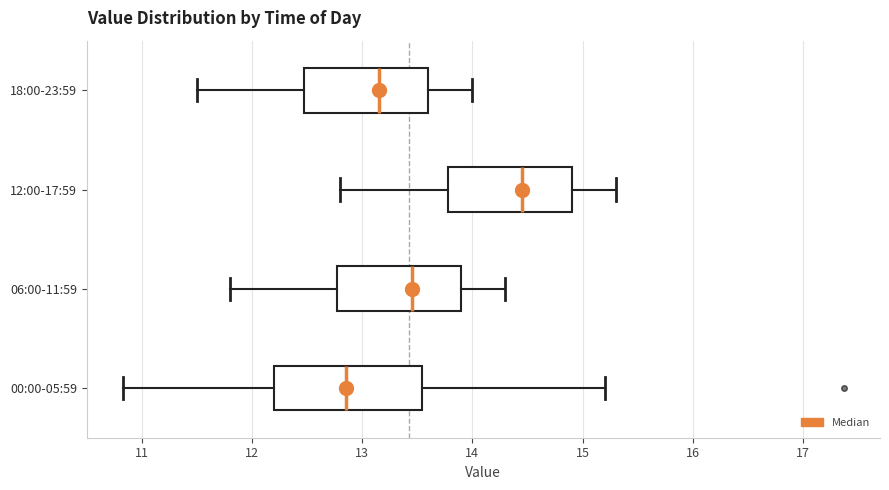

Reading bottom to top, read every box against the x-axis: the position of its median line, the range the box covers, and the ends of its whiskers. The values are not printed on the chart, so give them approximately, as read against the axis.

00:00-05:59: median 12.9, box 12.2 to 13.5, whiskers 10.8 to 15.2
06:00-11:59: median 13.5, box 12.8 to 13.9, whiskers 11.8 to 14.3
12:00-17:59: median 14.5, box 13.8 to 14.9, whiskers 12.8 to 15.3
18:00-23:59: median 13.2, box 12.5 to 13.6, whiskers 11.5 to 14.0